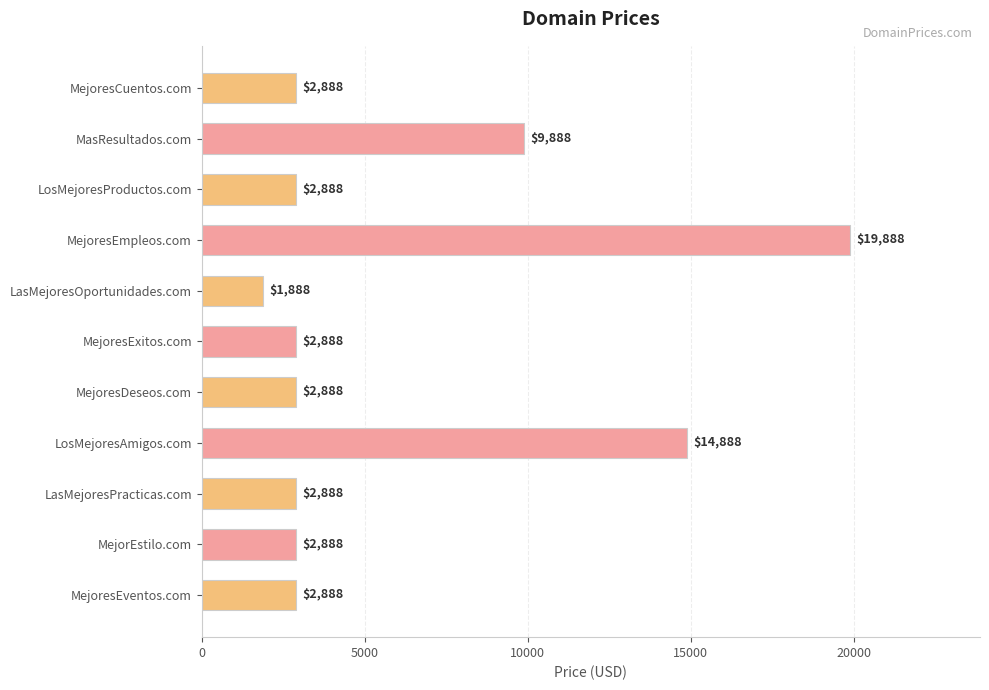

What is the sum of all values?

66768